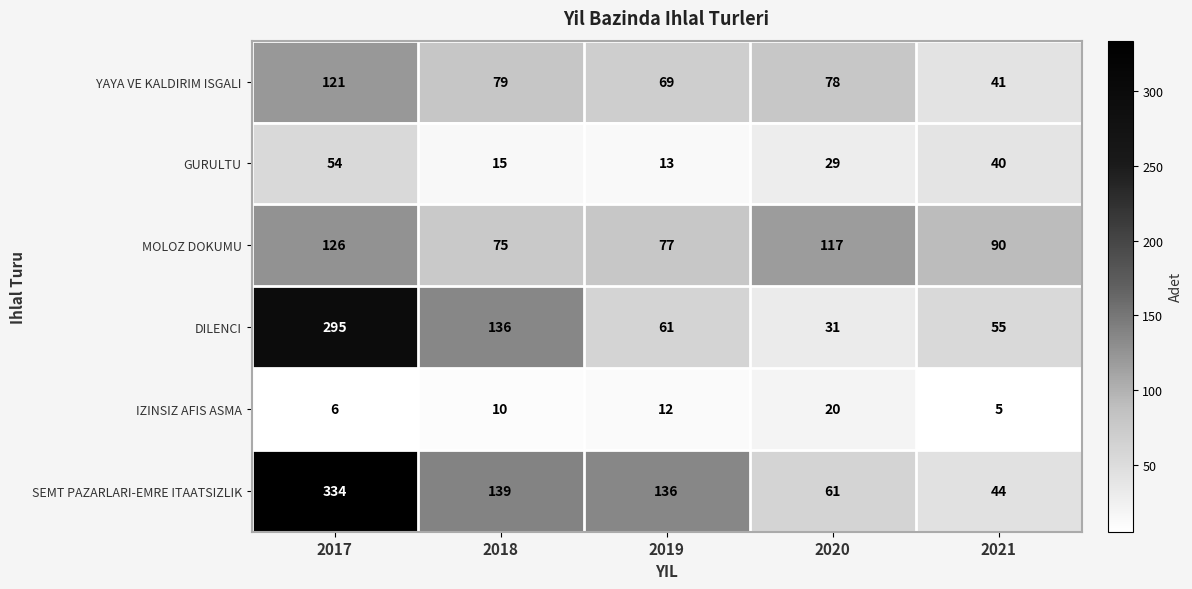

What is the greatest value displayed?

334